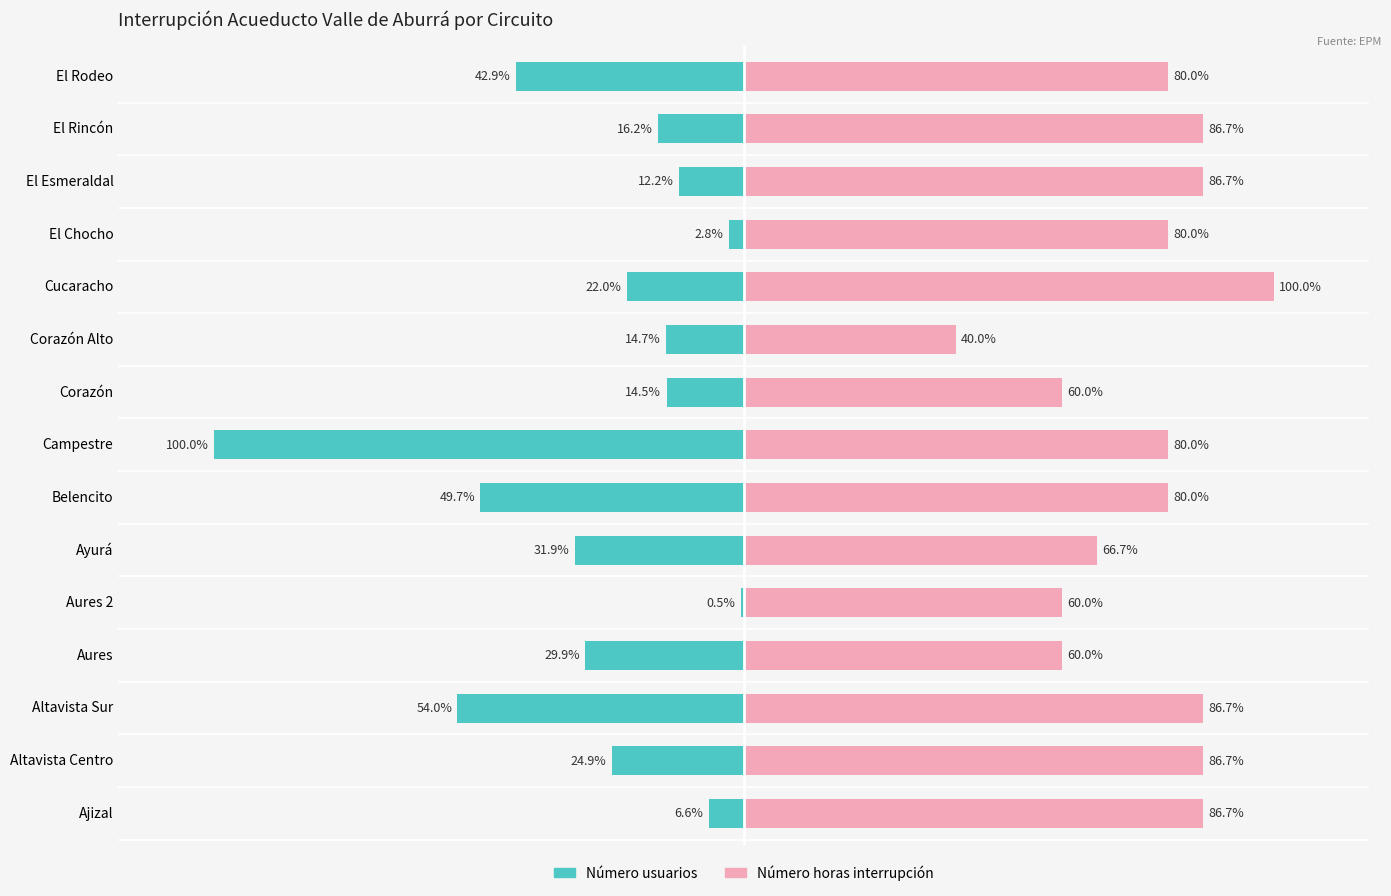

What position from the right is Aures 2?

11